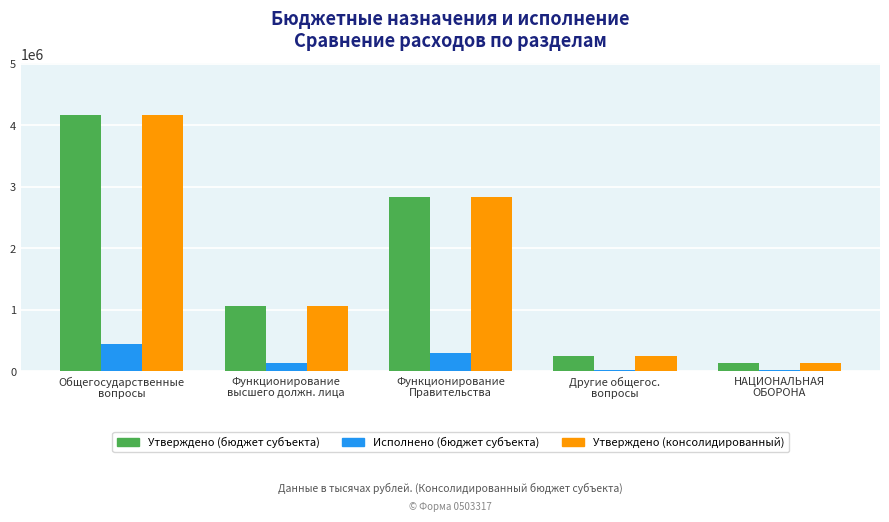

What is the label of the 4th bar from the left?

Другие общегос.
вопросы